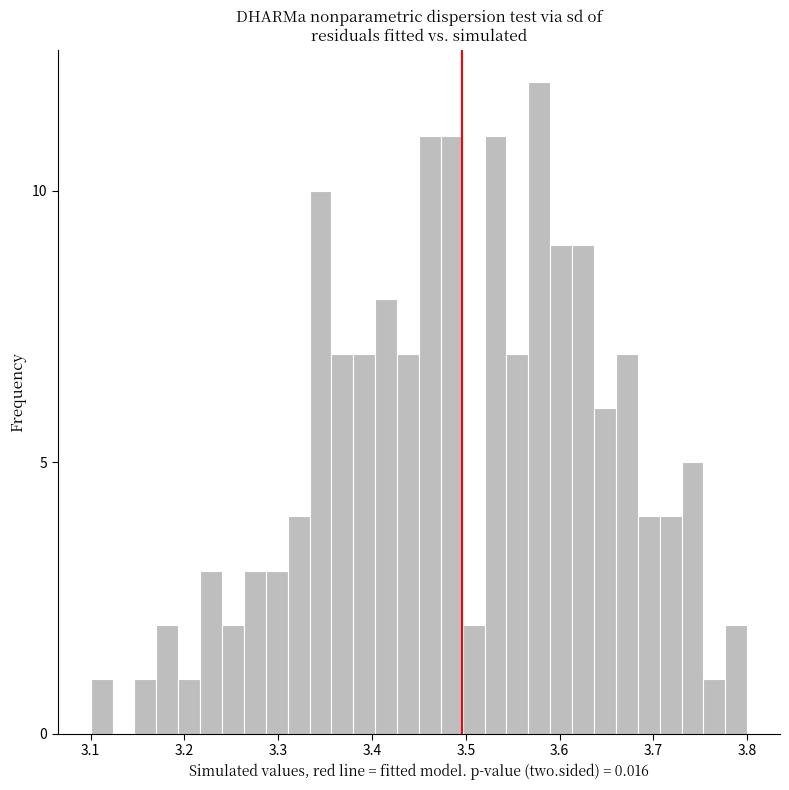

Read against the x-axis, roughly where is the centre of the tallest bar?

3.58